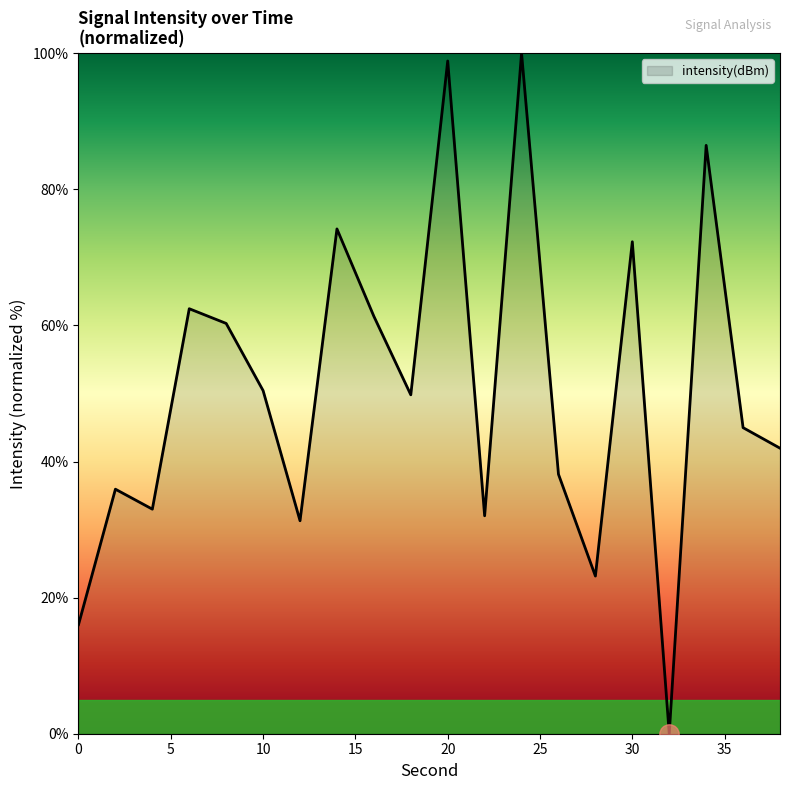

Reading right to left, list all the values displayed in this chart.

42.0	45.0	86.5	0.0	72.3	23.2	38.1	100.0	32.0	98.9	49.8	61.3	74.2	31.3	50.4	60.3	62.4	33.0	35.9	16.0